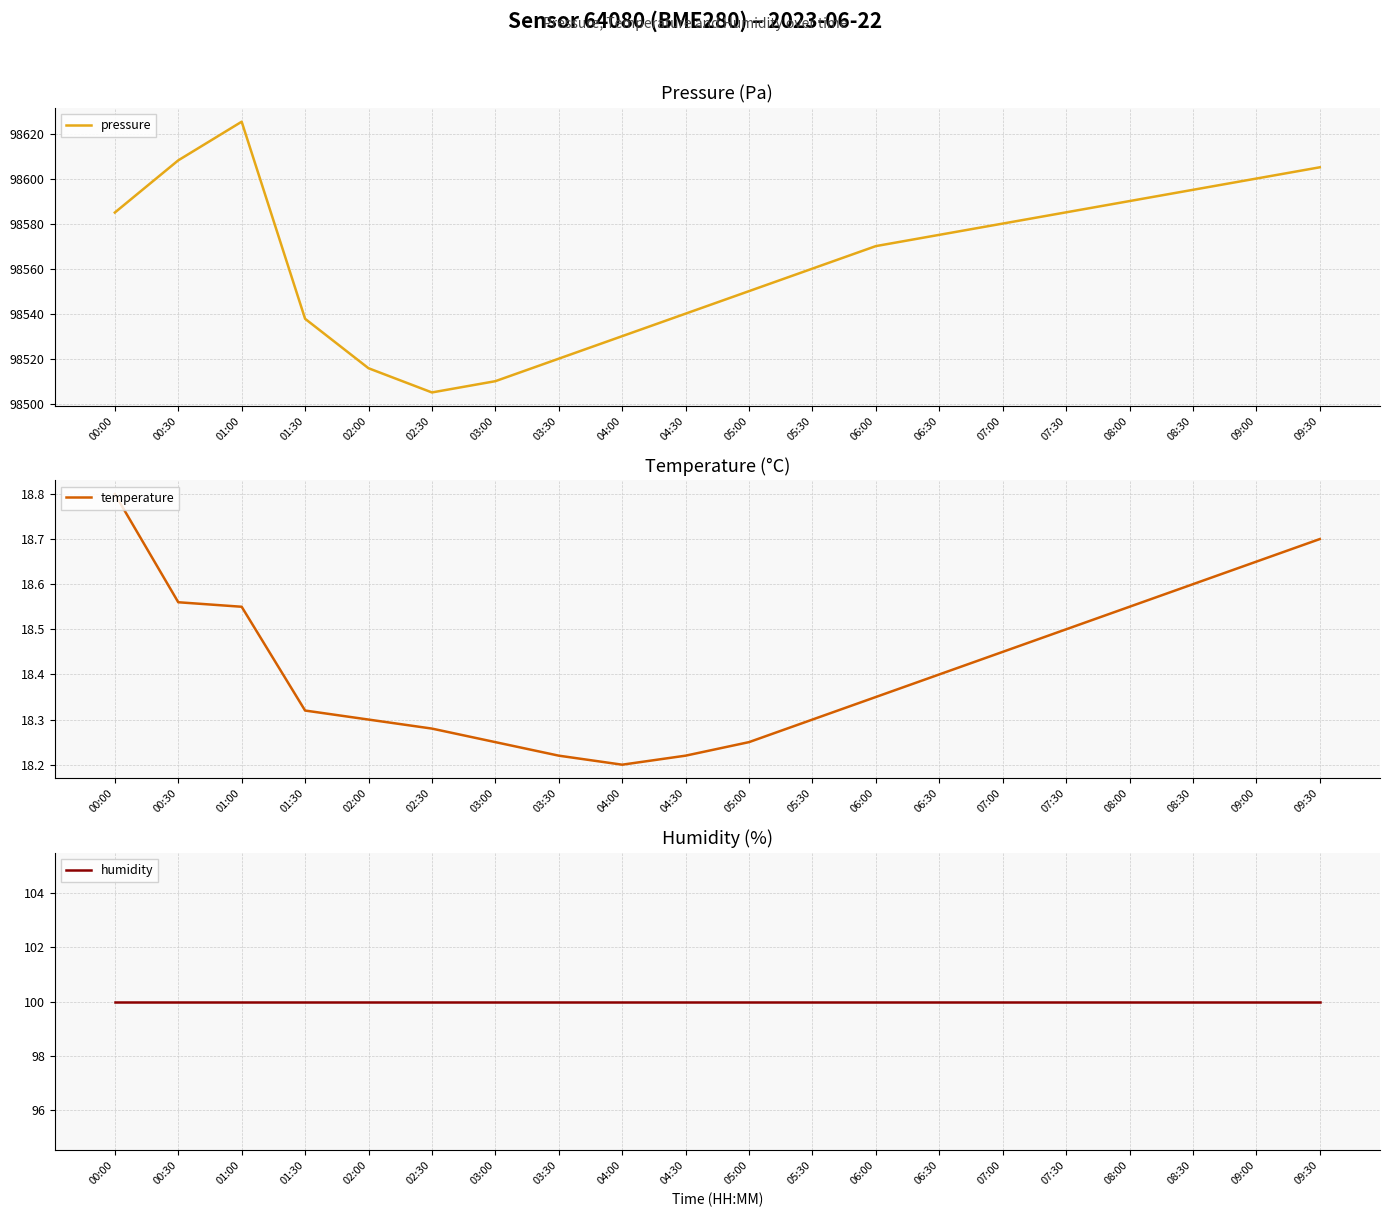

What are all the series names shown in the legend?

pressure, temperature, humidity